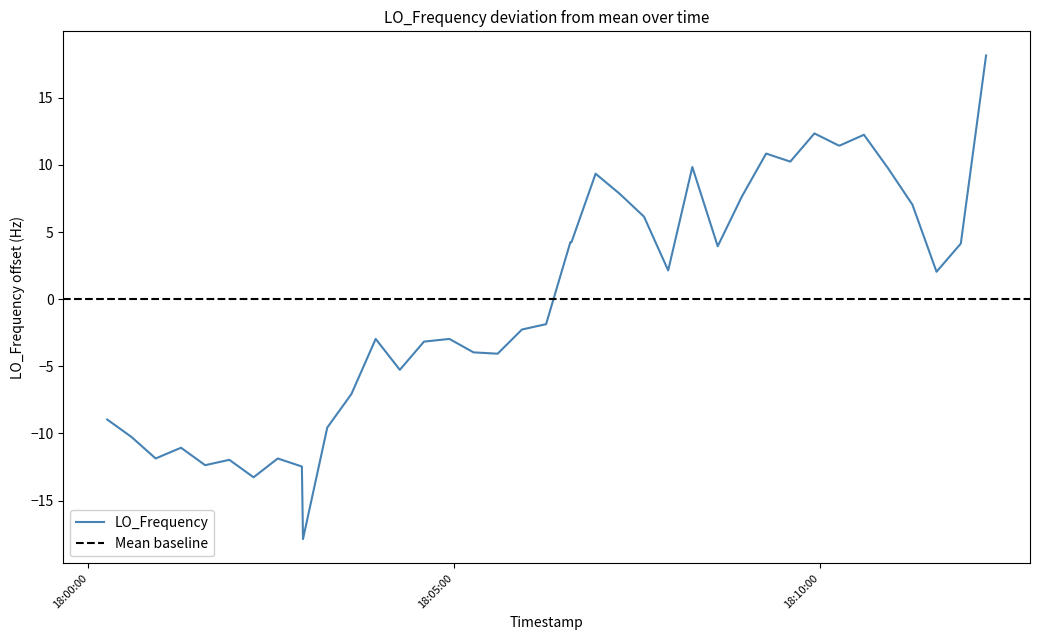

How many lines are shown in the chart?

1